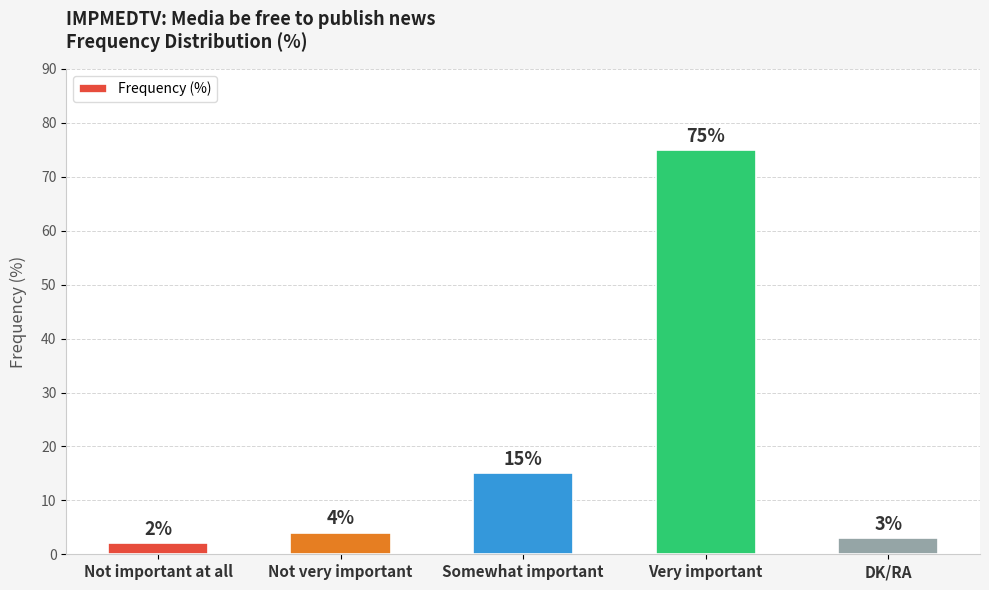

The chart shows a value of 2 at Not important at all. True or false?

True